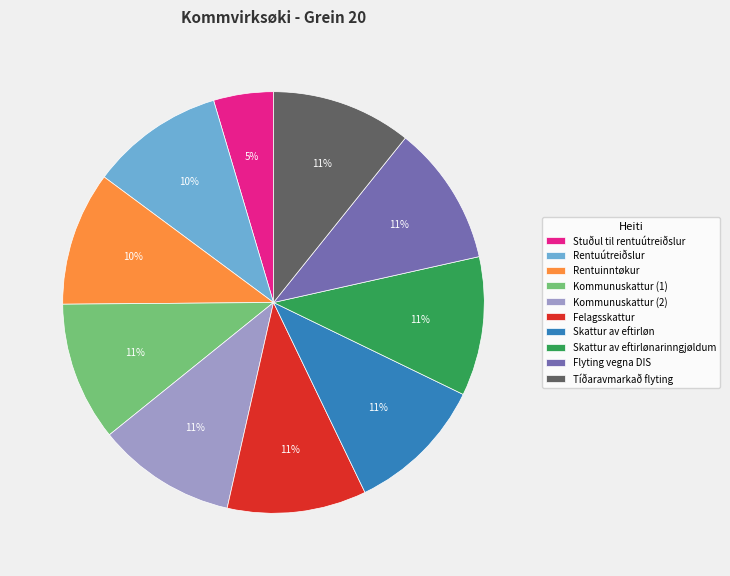

Is there a majority slice in this chart?

No